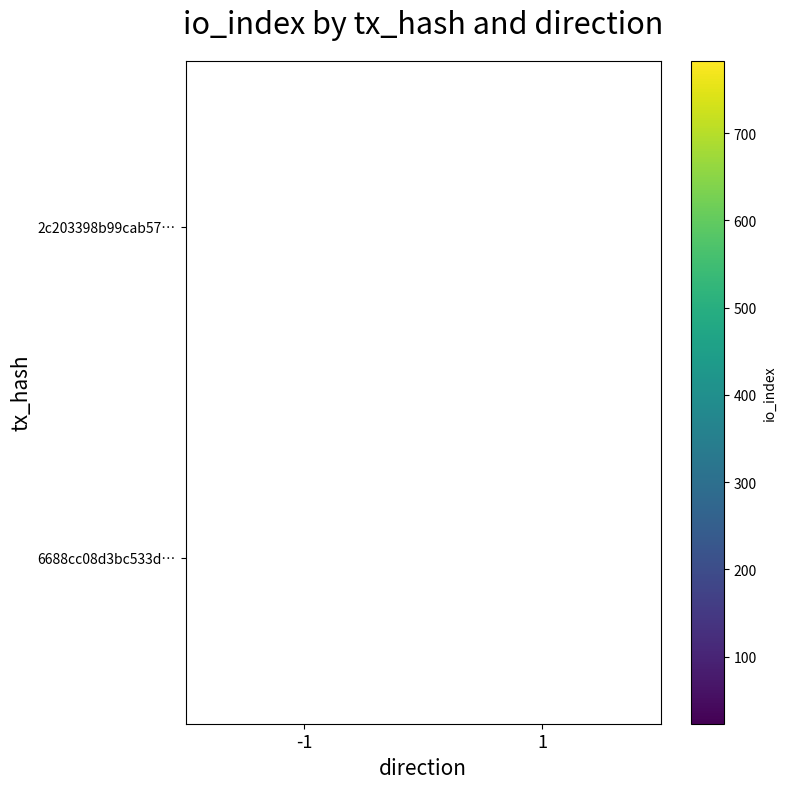

At how many categories does at least one series exceed 481?

1